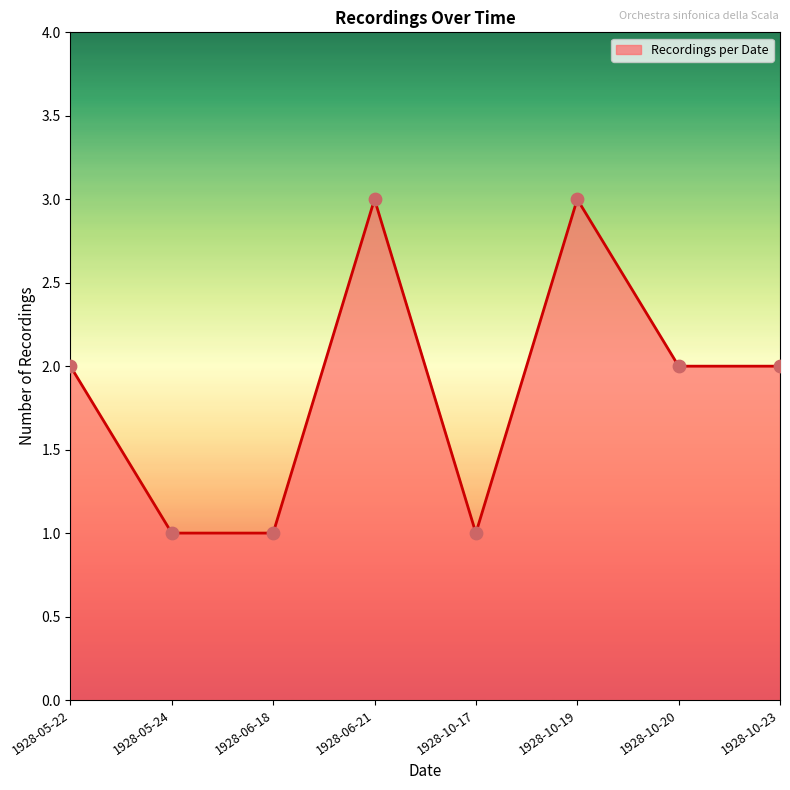

What is the ratio of the value at 1928-10-20 to the value at 1928-10-17?

2.0